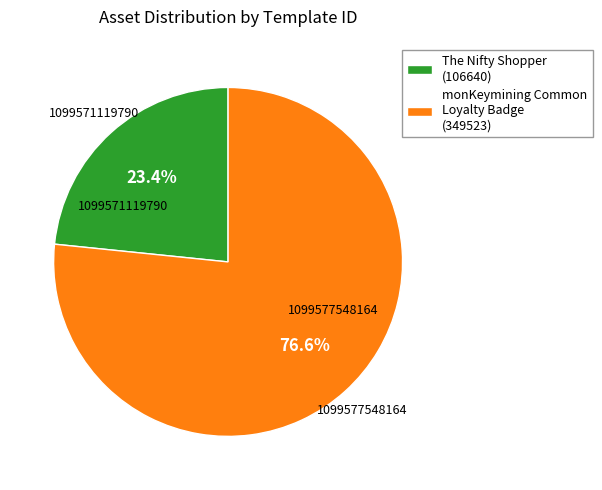

Which category has the smallest portion of the pie?

The Nifty Shopper (106640)